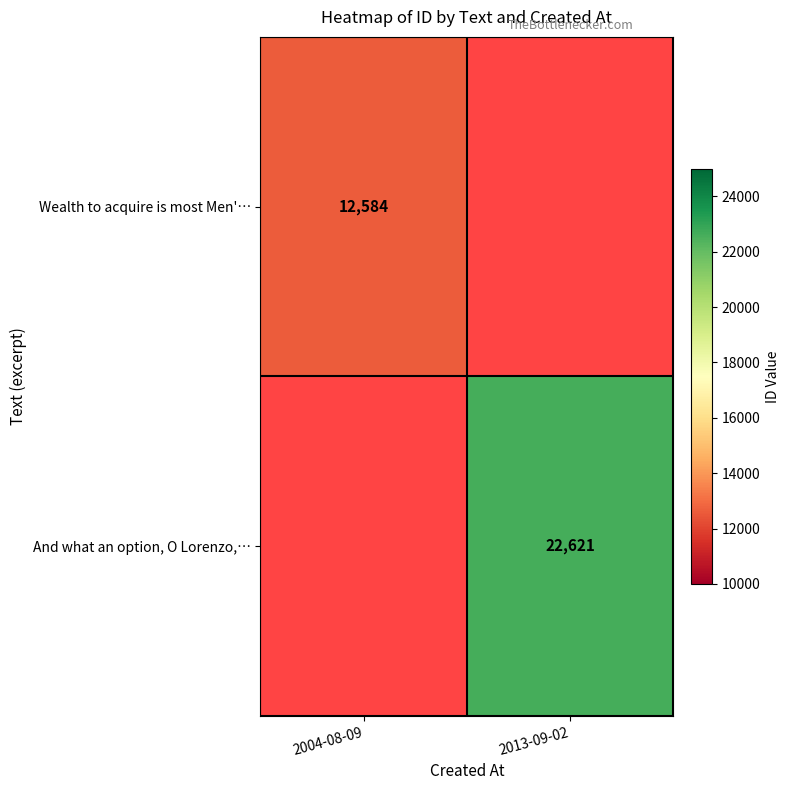

The Wealth to acquire is most Men'… series shows 12584 at 2004-08-09. True or false?

True